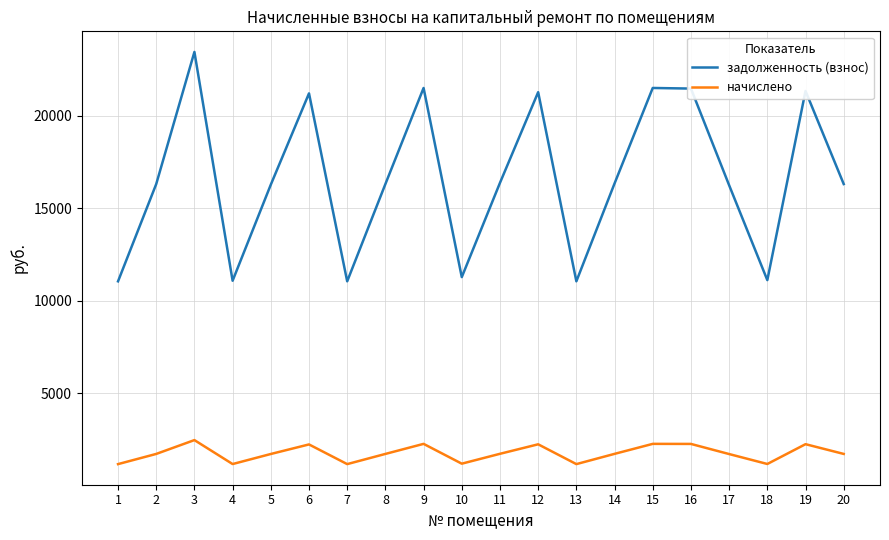

True or false: задолженность (взнос) and начислено intersect in this chart.

False